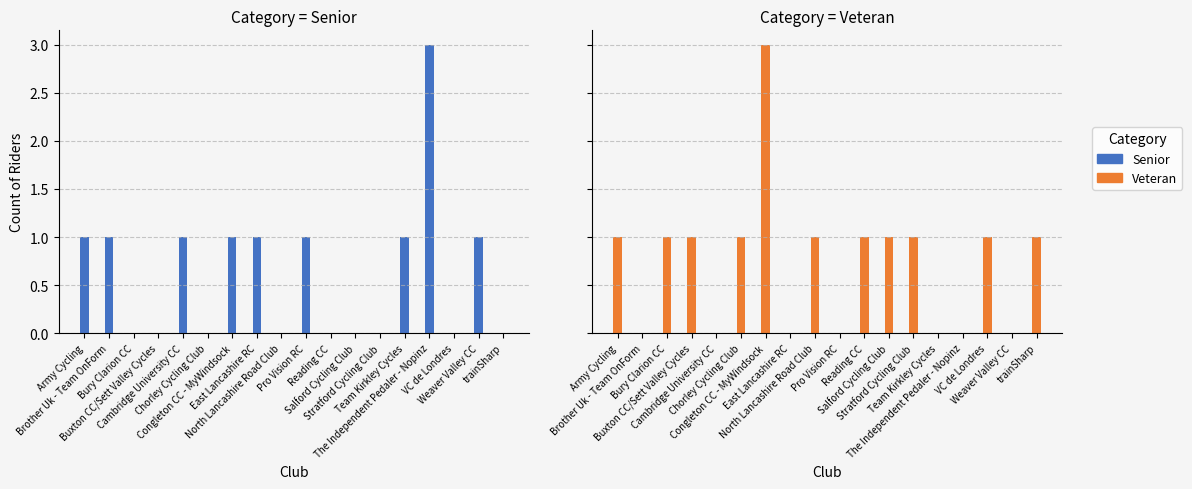

What is the average value of the Veteran series?

1